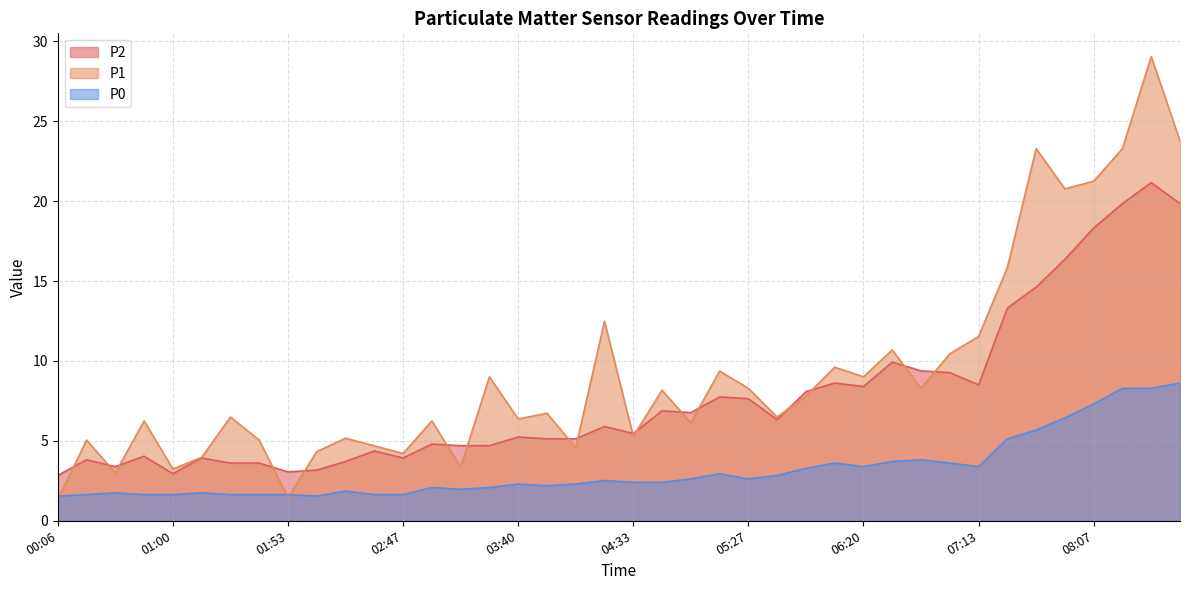

The P1 series shows 0.3 at 01:53. True or false?

False